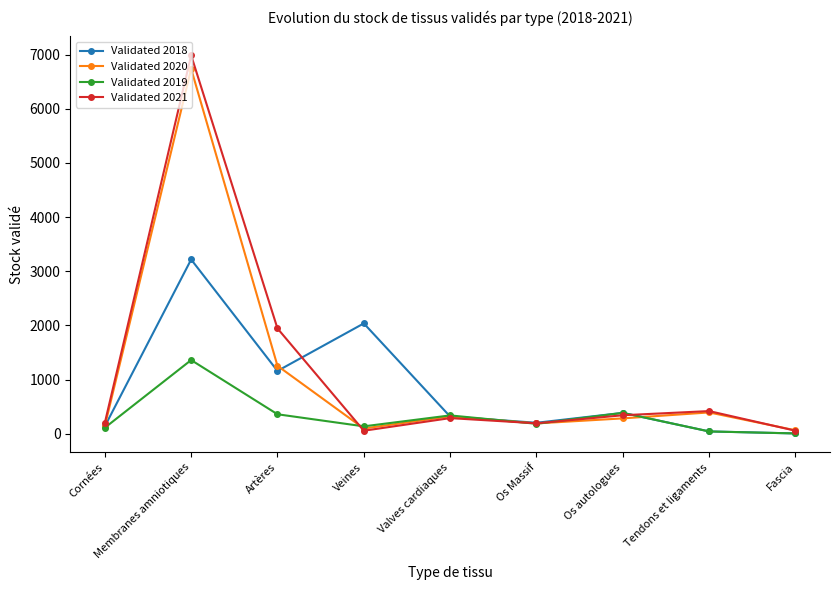

In Validated 2018, how many points are higher than both neighbors (excluding endpoints)?

3